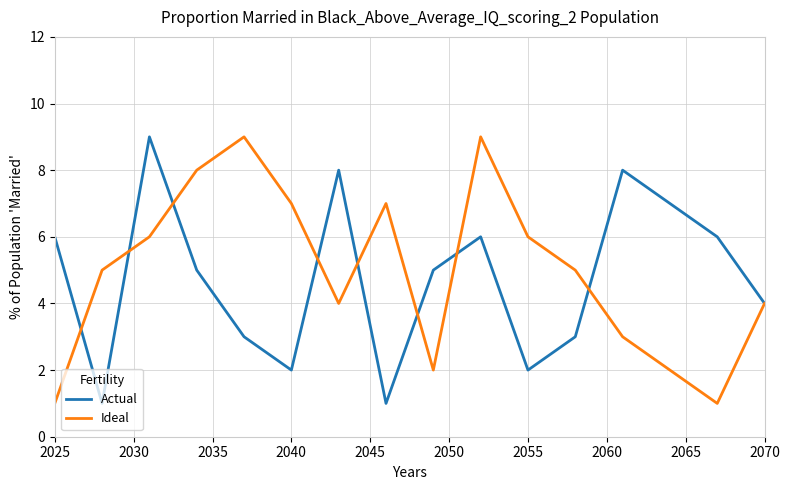

What is the maximum value for Ideal?

9